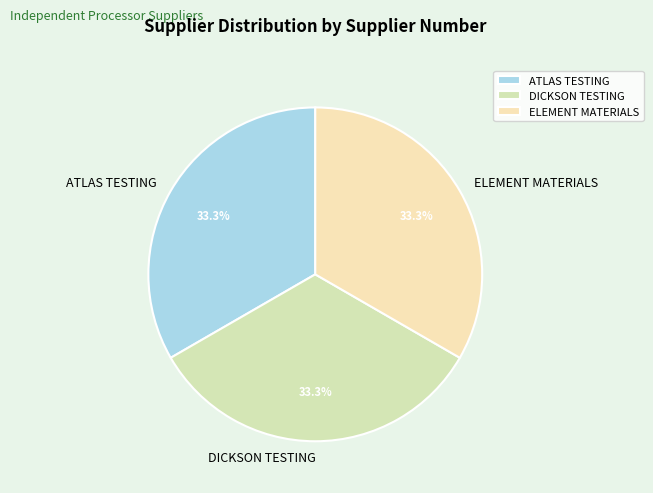

Is DICKSON TESTING the majority of the pie?

No